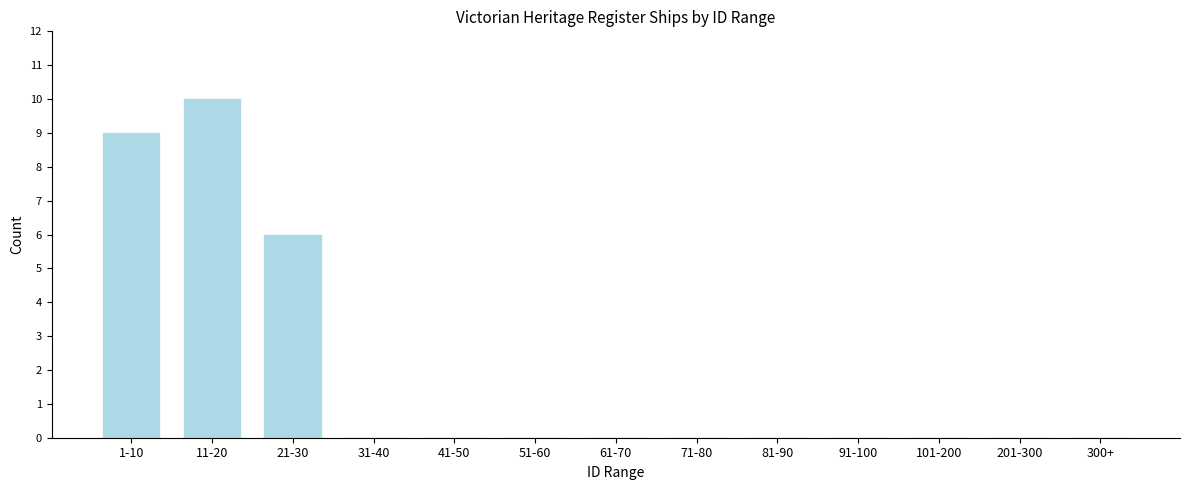

Reading left to right, what are all the values shown in this chart?

1-10=9	11-20=10	21-30=6	31-40=0	41-50=0	51-60=0	61-70=0	71-80=0	81-90=0	91-100=0	101-200=0	201-300=0	300+=0